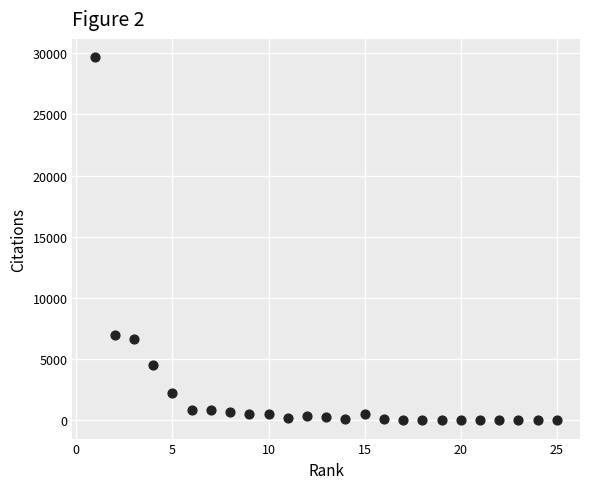

What is the range of X values (max minus min)?

24